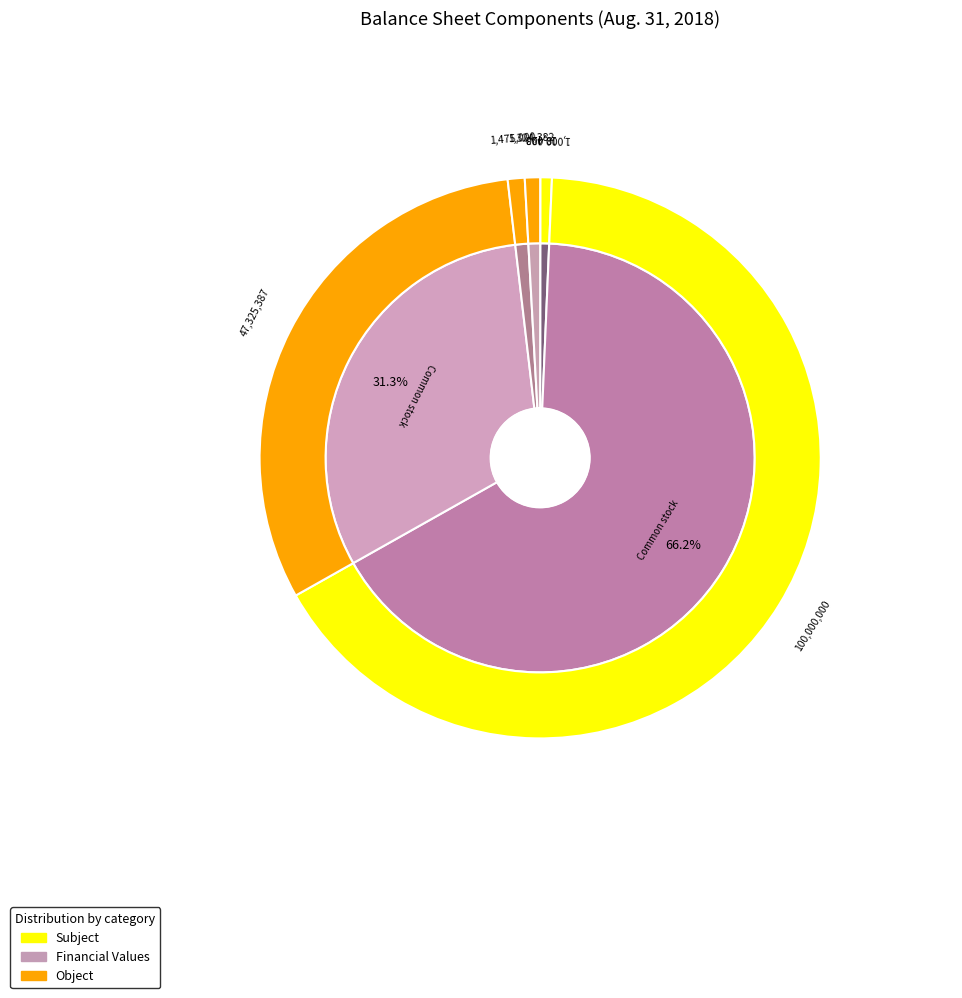

What is the change in value from Preferred stock, shares authorized to Debt Instrument, Unamortized Discount?

+324382